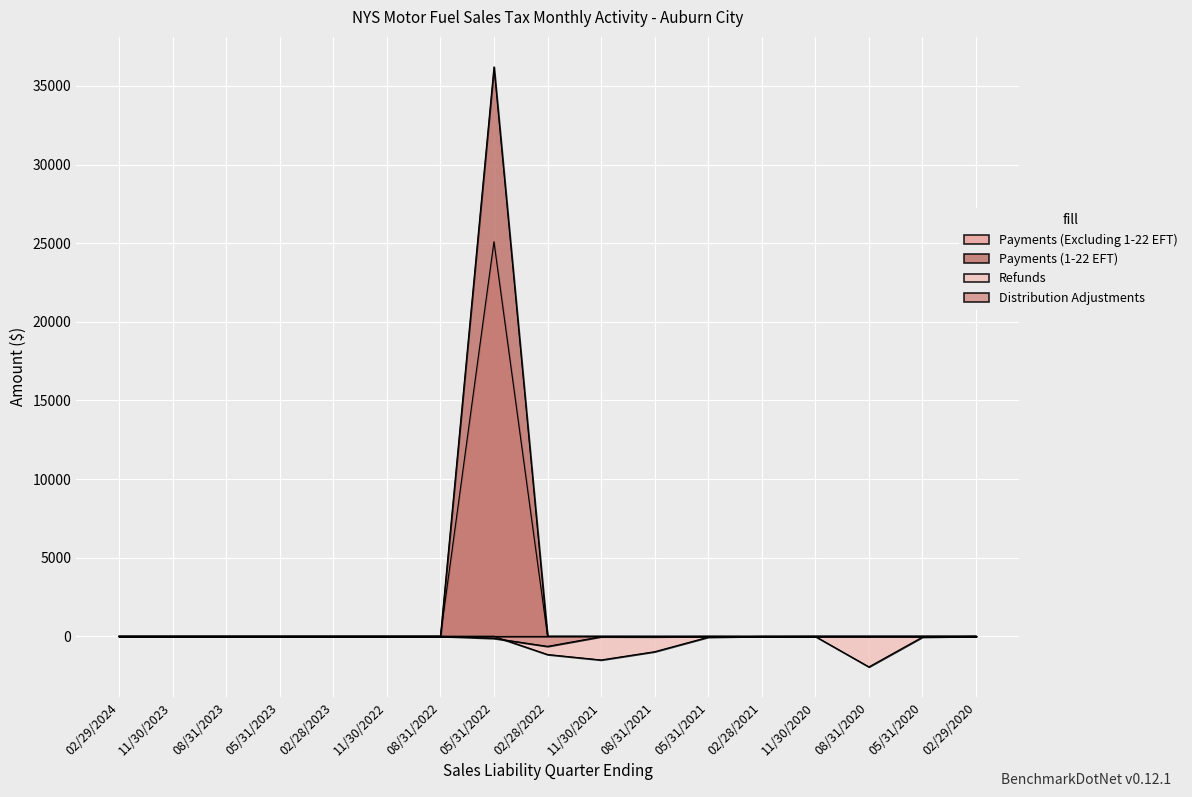

What is the difference between the second highest and second lowest values in the Distribution Adjustments series?

131.7